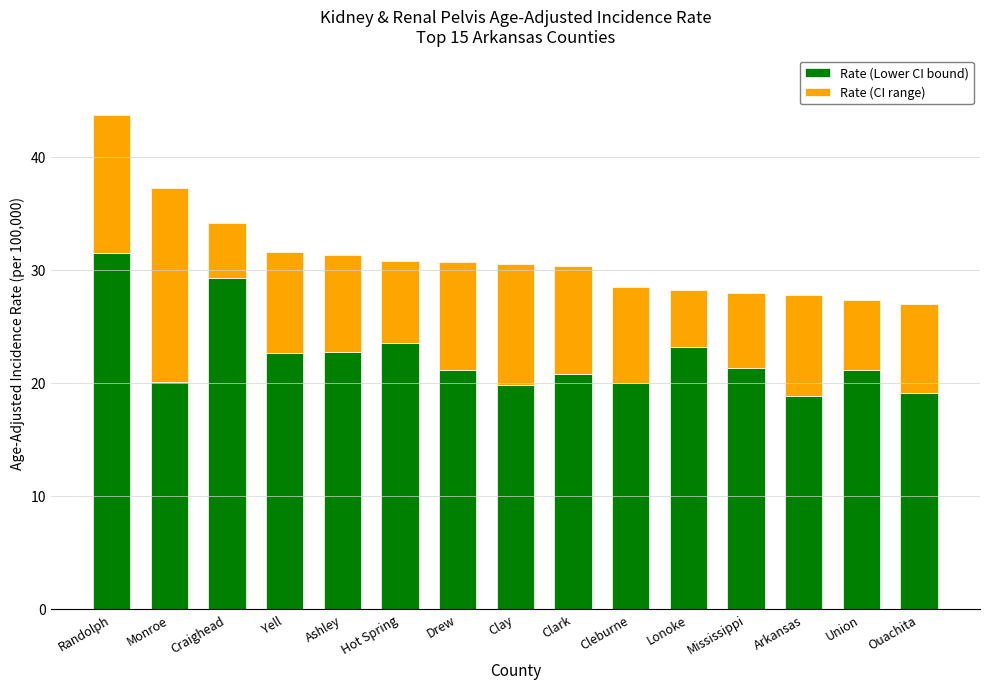

What is the minimum value for Rate (Lower CI bound)?

18.8